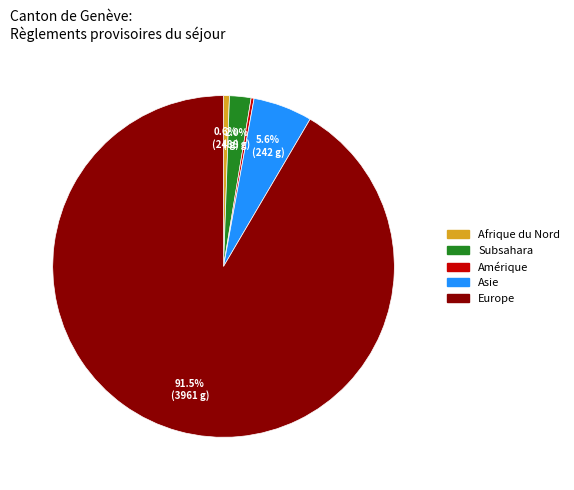

What percentage is the Asie slice, to the nearest percent?

6%